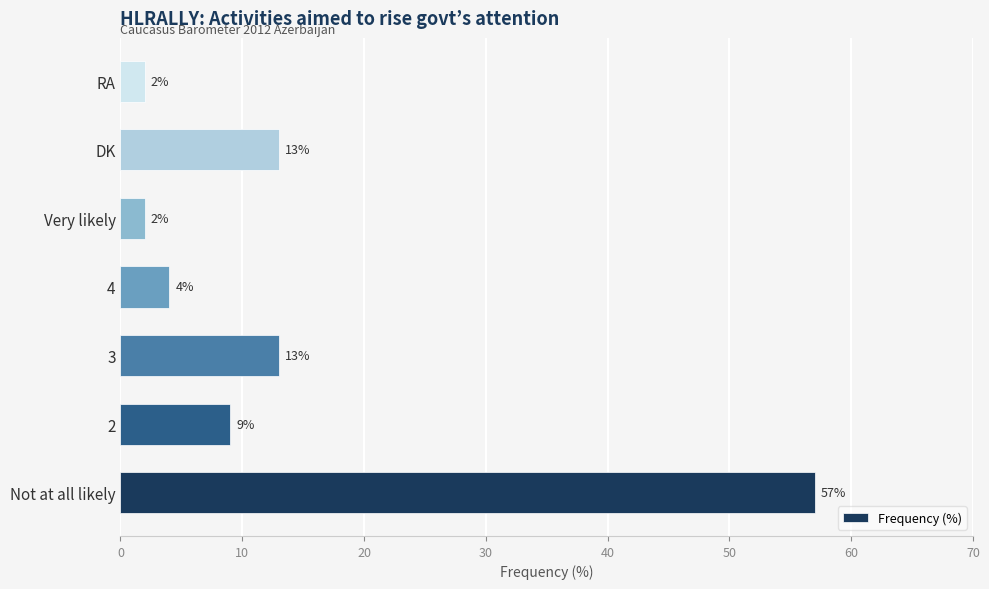

What is the difference between the maximum and minimum values?

55